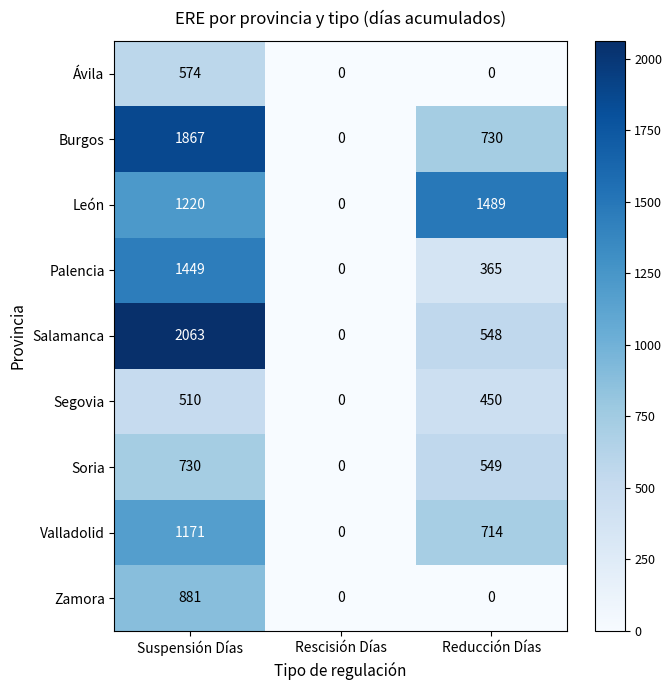

Is it true that Burgos equals 0 at Rescisión Días?

True